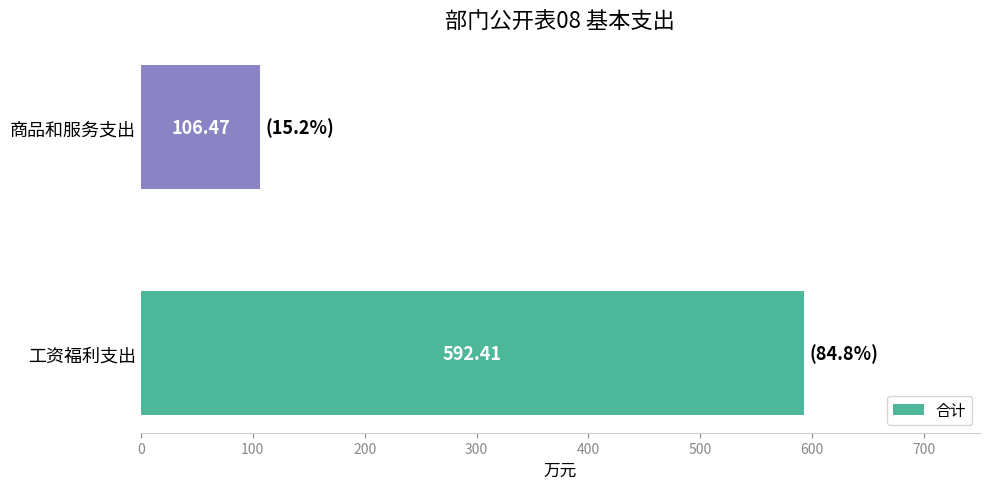

What is the change in value from 工资福利支出 to 商品和服务支出?

-485.9